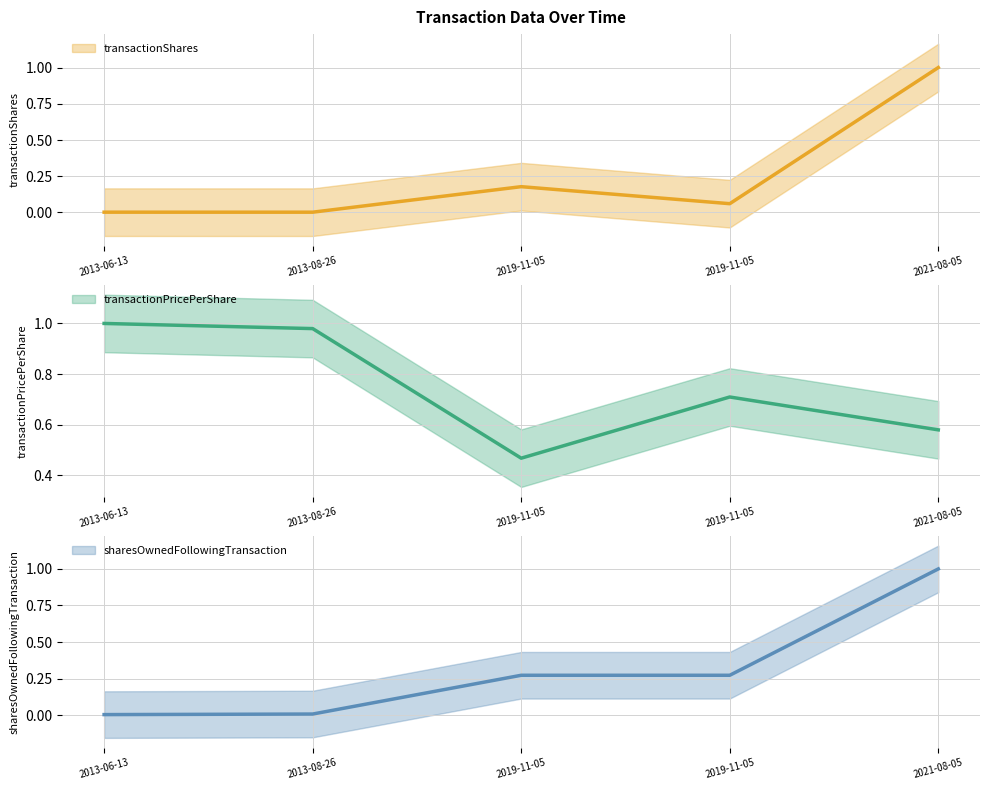

What is the label of the 3rd point from the right?

2019-11-05